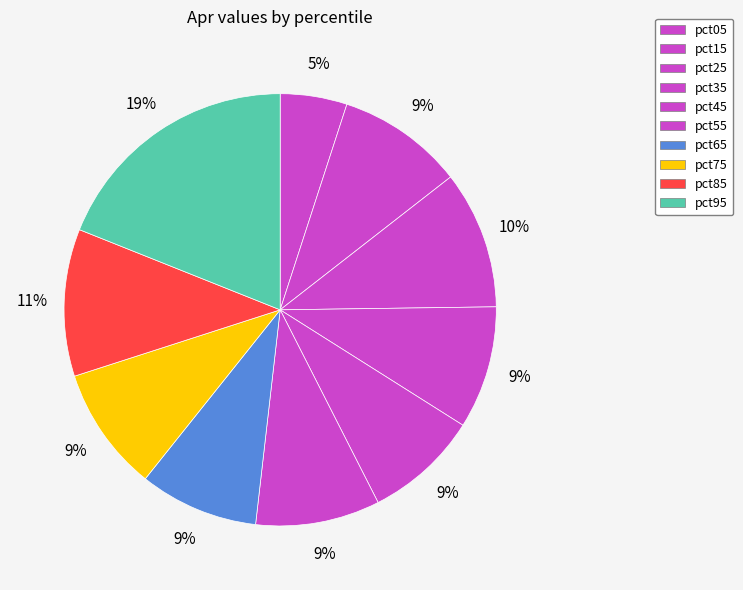

How many slices are in this pie chart?

10